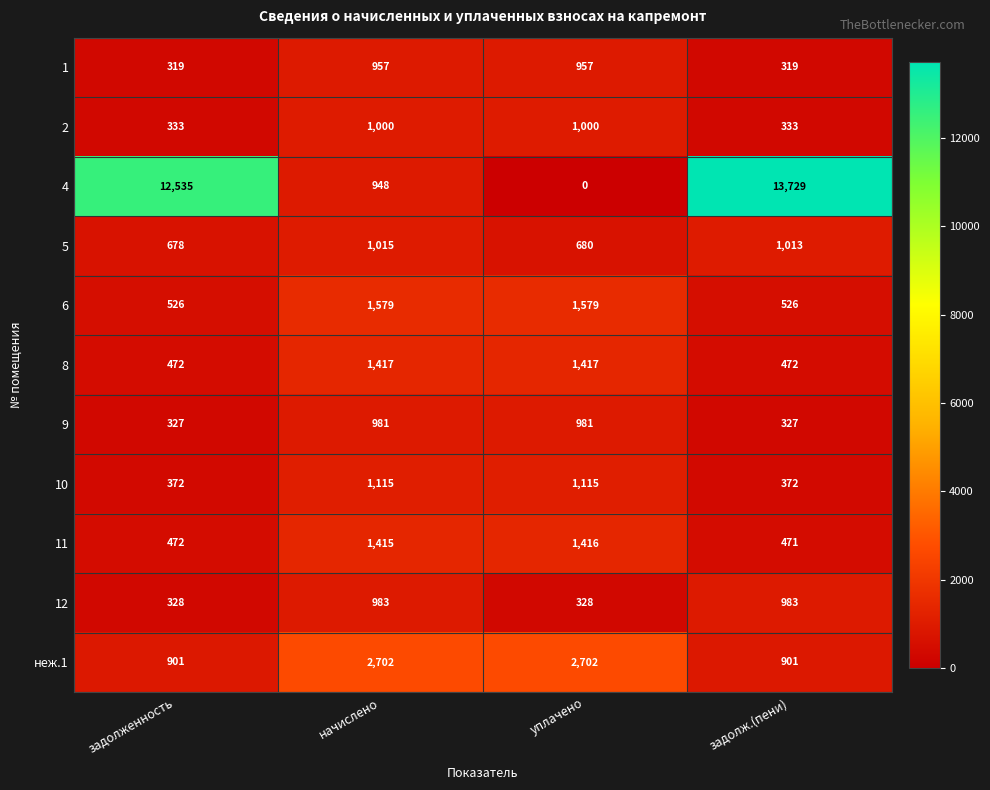

True or false: 6 has a value of 526 at задолж.(пени).

True